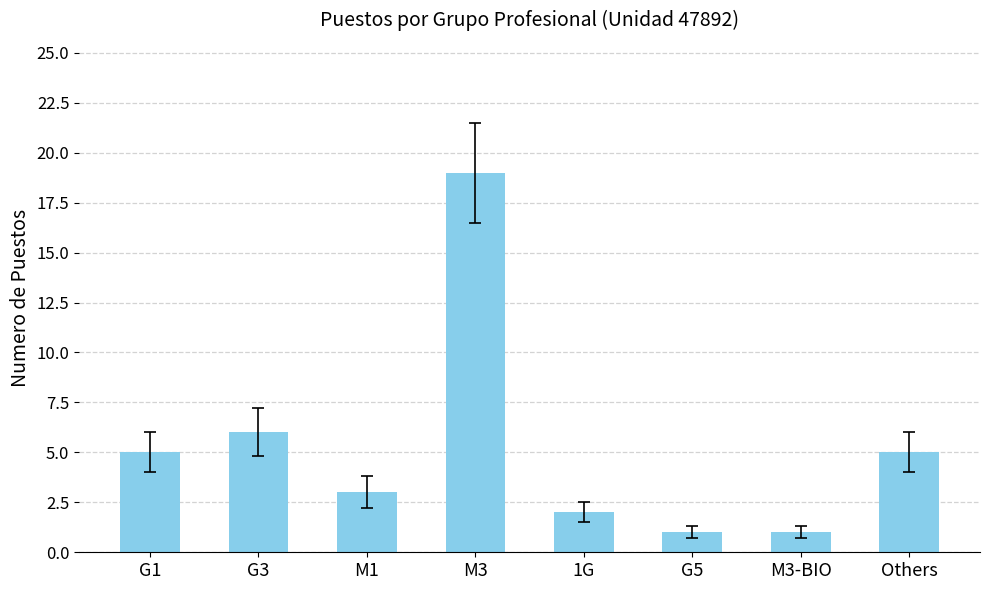

What is the sum of the values at G3 and Others?

11